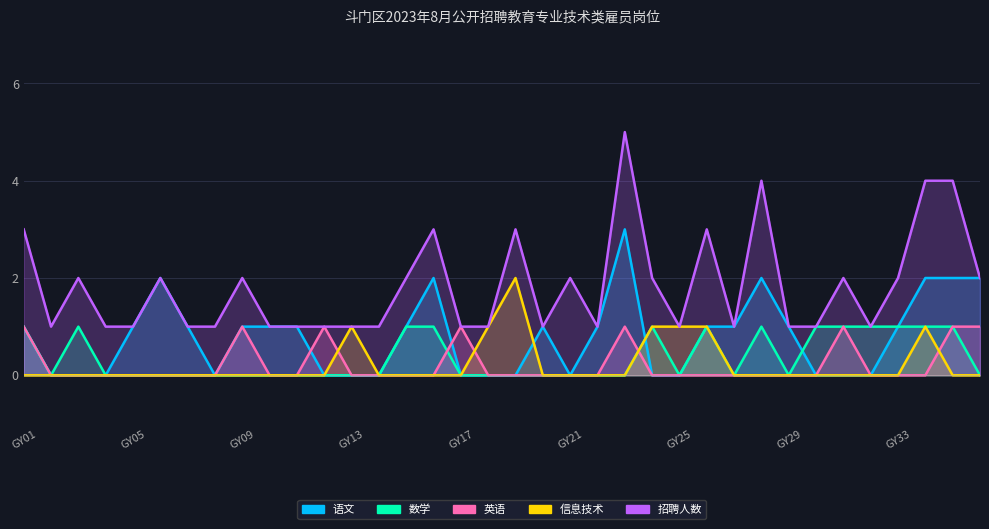

Where is the first local minimum for 招聘人数?

GY02